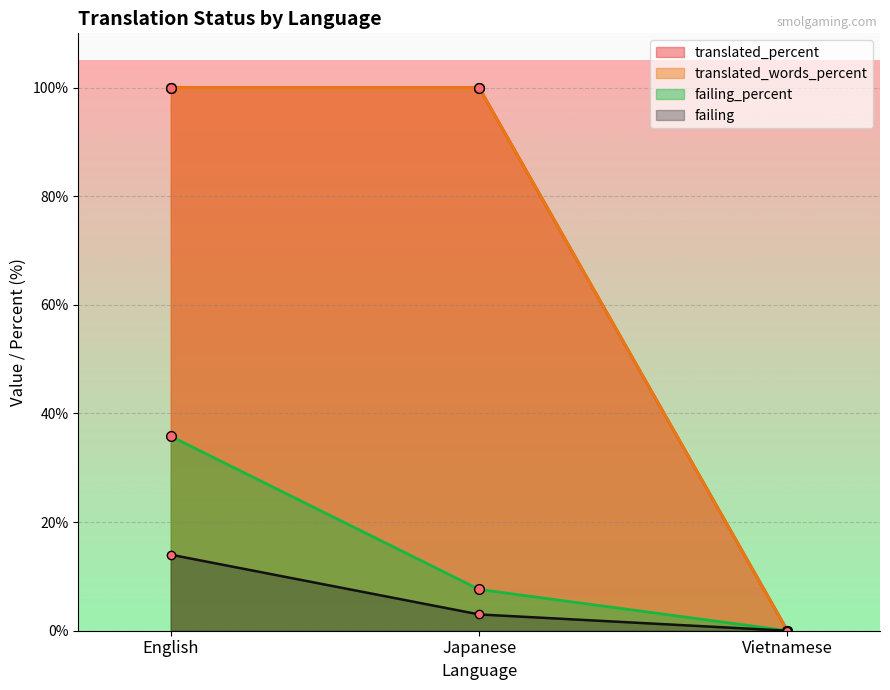

How many lines are shown in the chart?

4